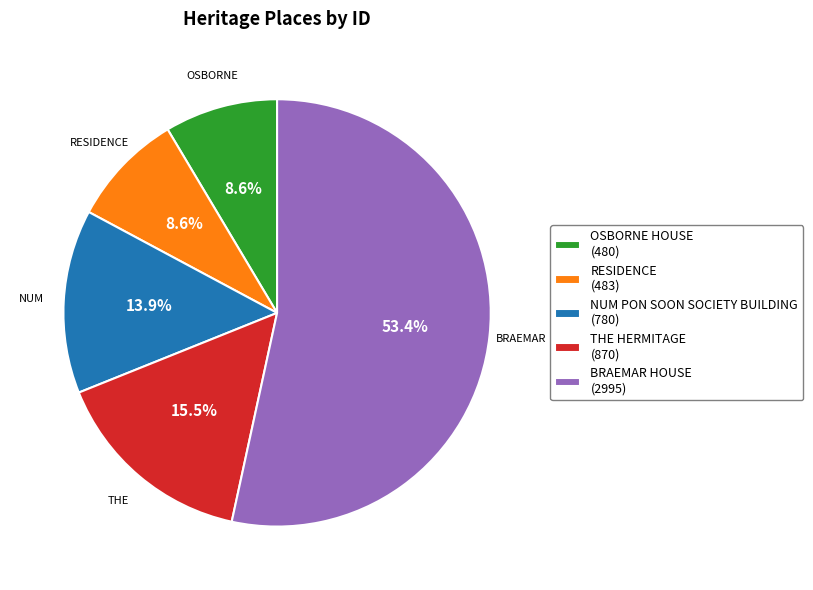

Count the number of slices in the pie.

5